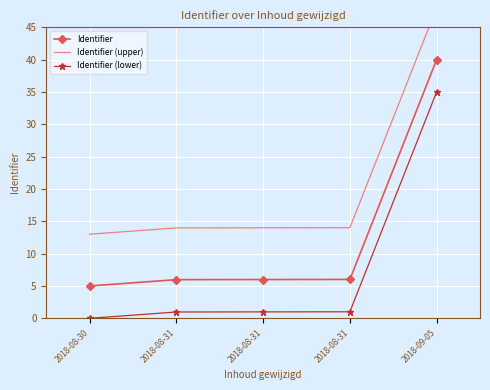

How many positive values does the Identifier (lower) series have?

4